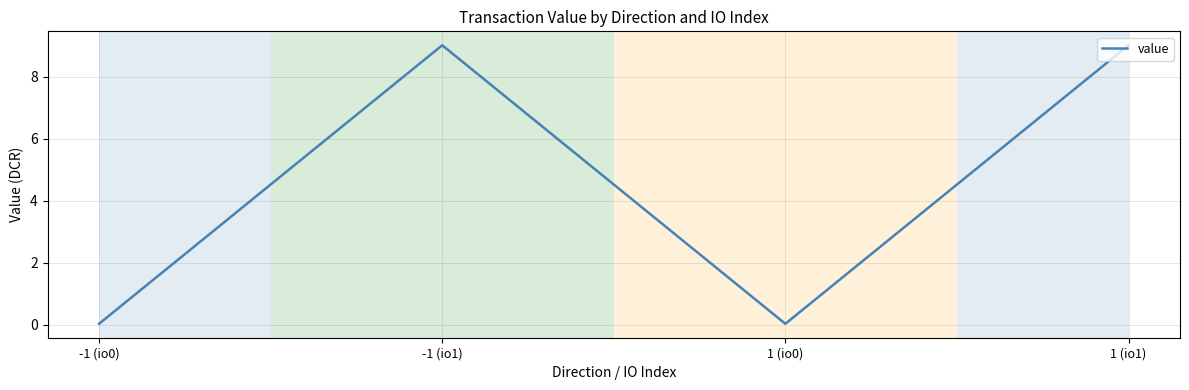

What position from the right is -1 (io1)?

3